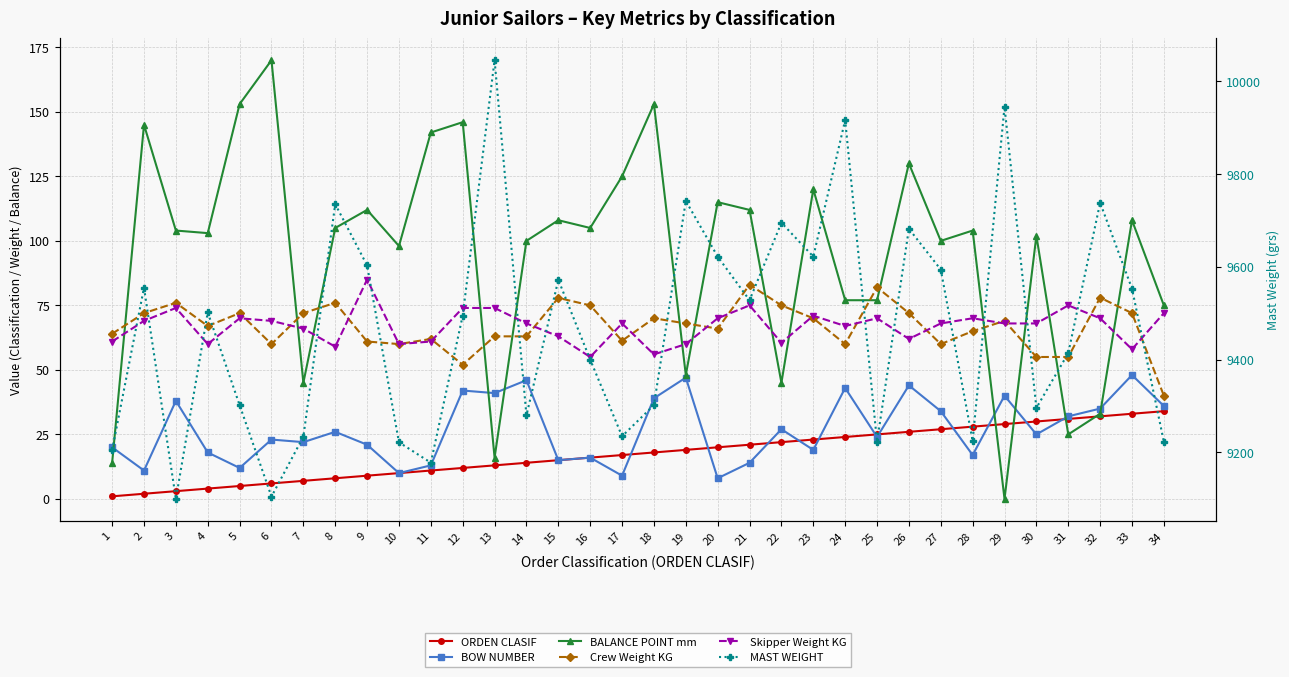

At which label does BALANCE POINT mm first exceed 104?

2